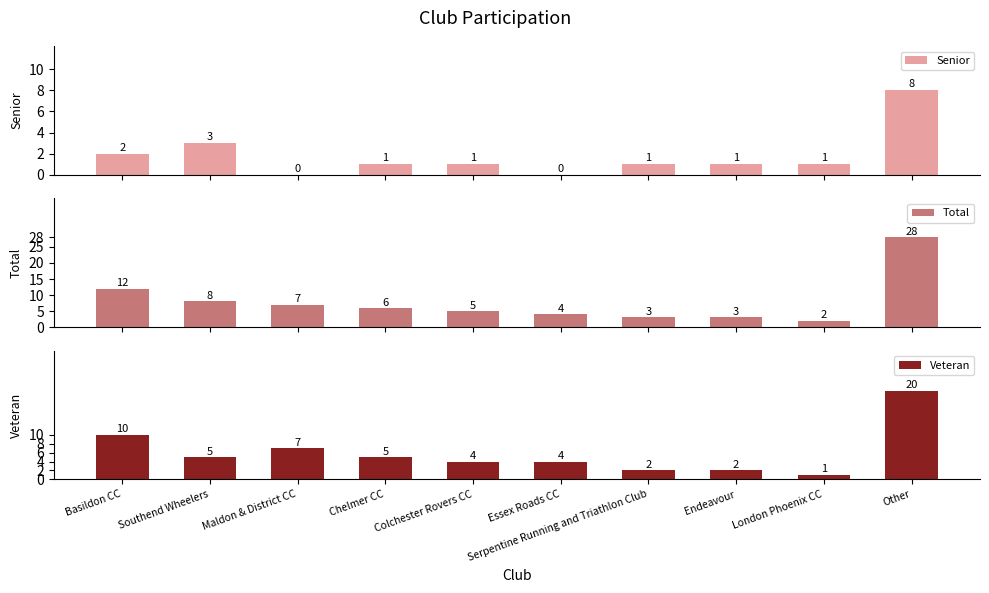

Which series has the largest total across all categories?

Total